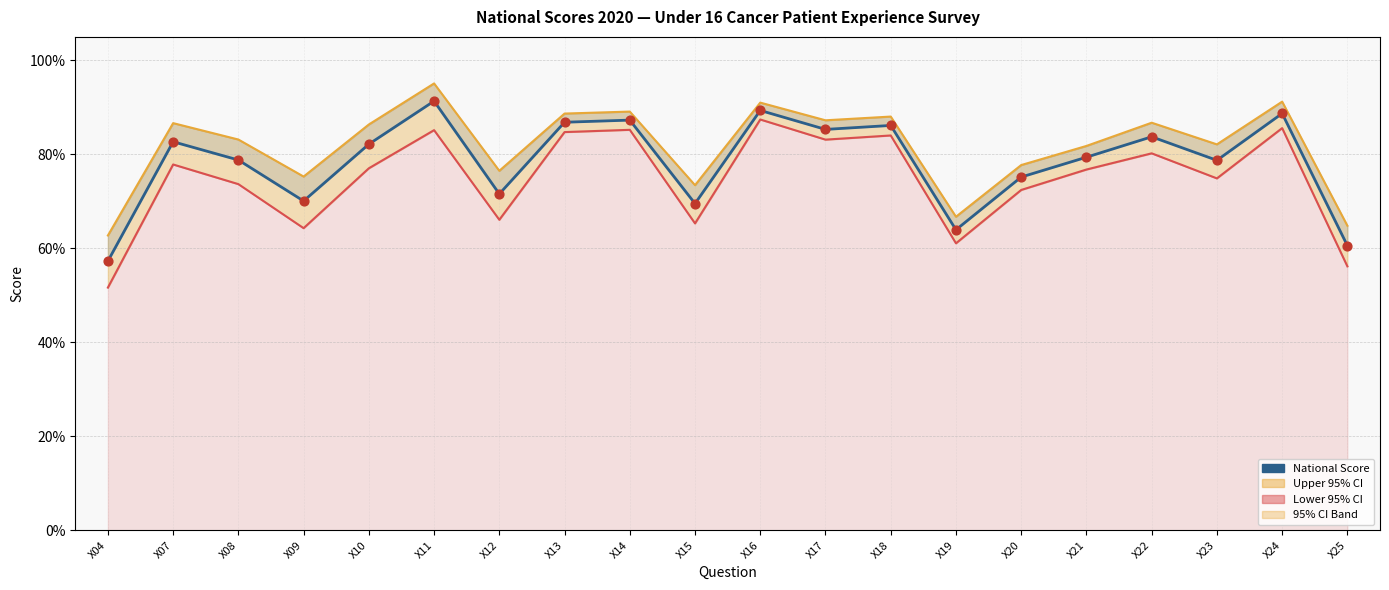

Which series has the largest Y range (max minus min)?

Lower 95% CI line